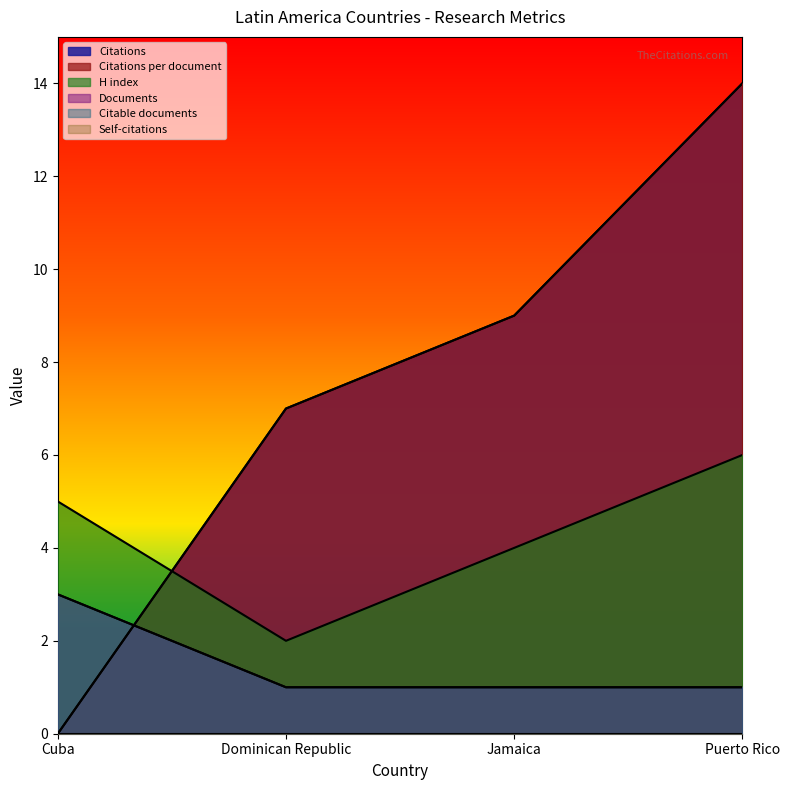

True or false: Citations has more than 1 interior local peaks.

False